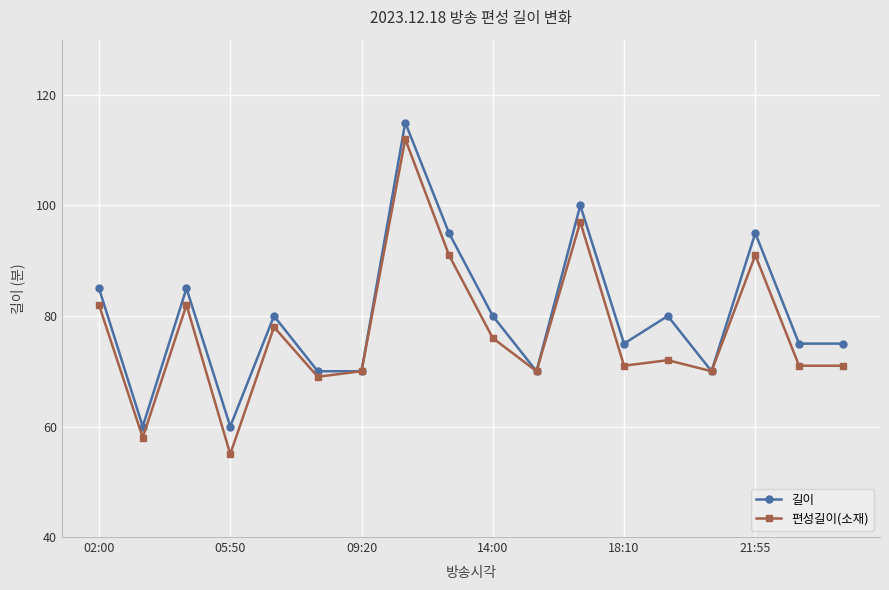

Reading left to right, what are all the values shown in this chart?

길이: 85	60	85	60	80	70	70	115	95	80	70	100	75	80	70	95	75	75
편성길이(소재): 82	58	82	55	78	69	70	112	91	76	70	97	71	72	70	91	71	71